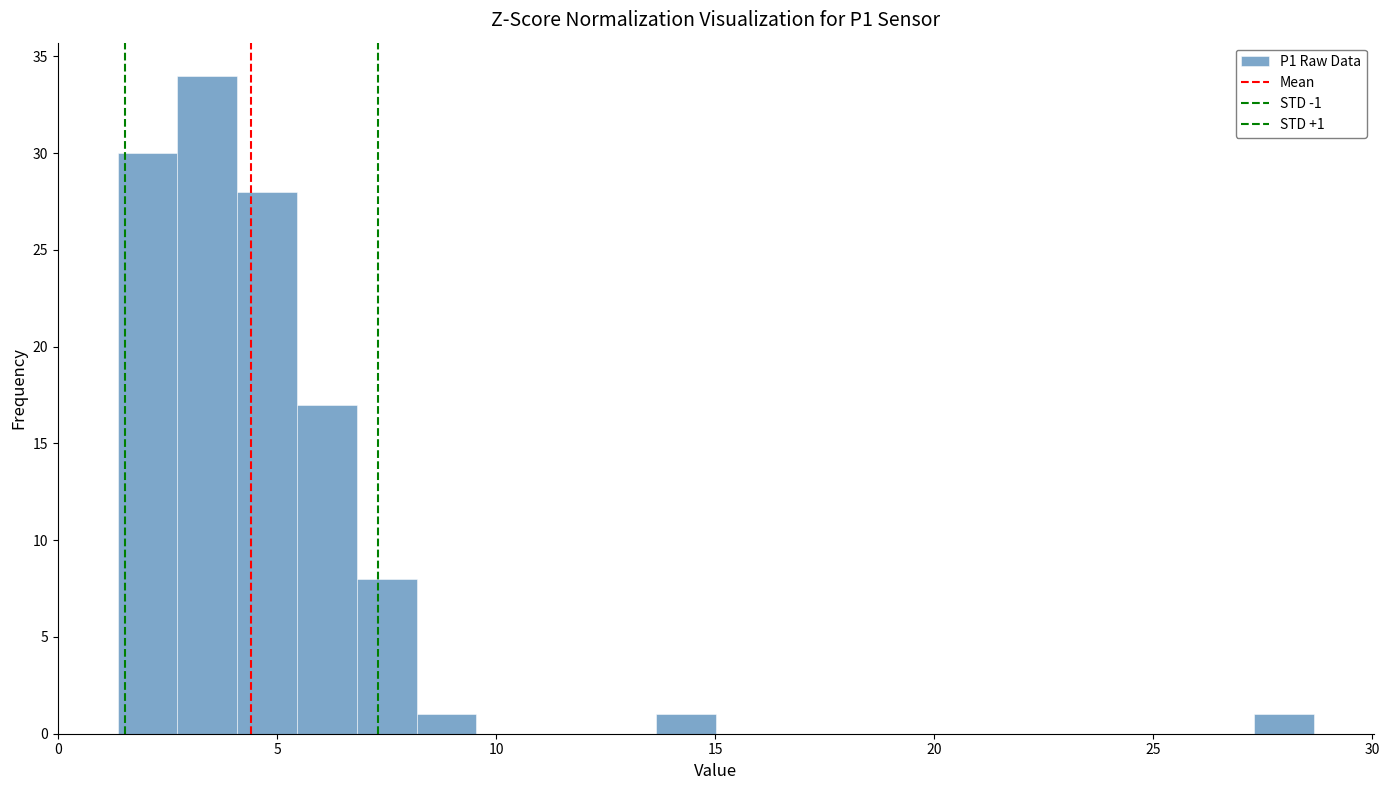

Around what value on the x-axis is the tallest bar? Give the approximate position of its centre, as read against the axis.

3.5